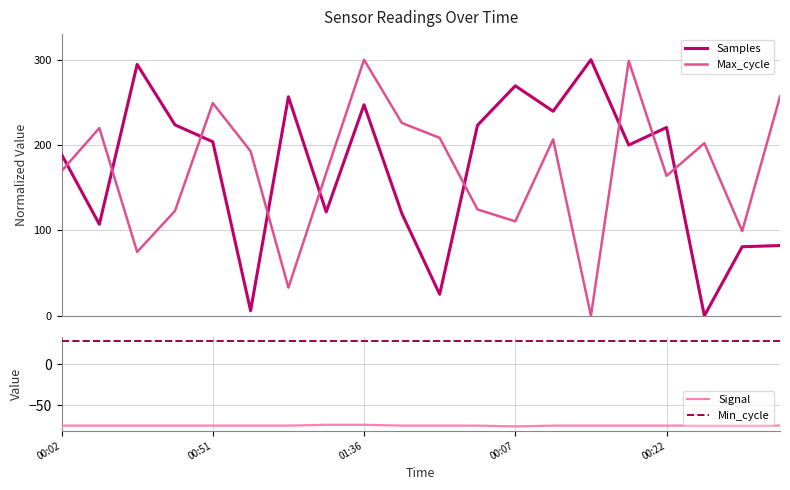

What is the value of the Signal point at the 7th from the left?

-75.0